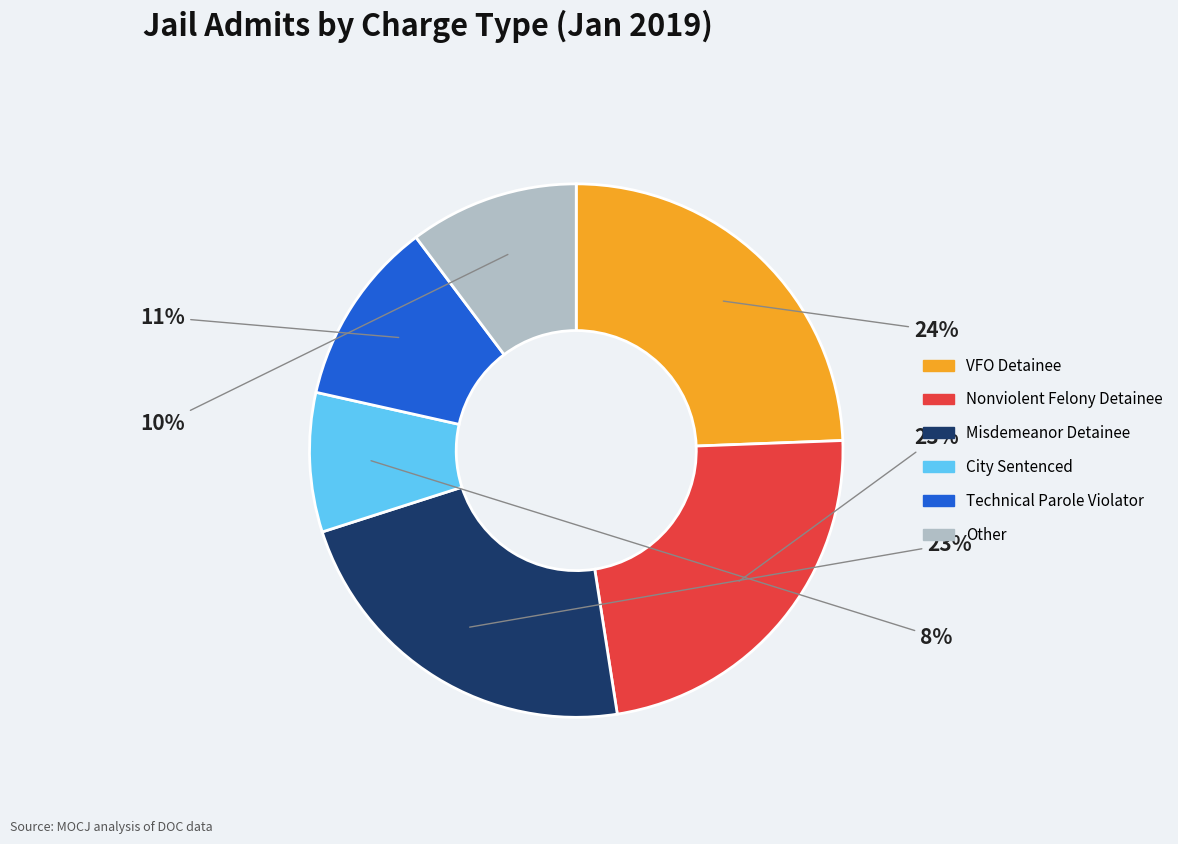

Combined, do Other and Technical Parole Violator account for over 50%?

No